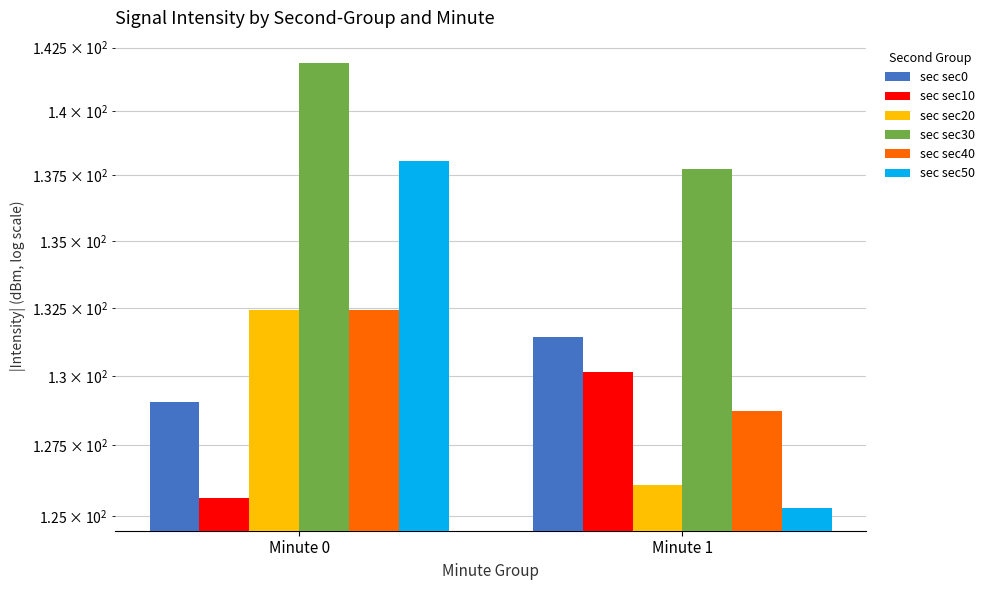

What are all the series names shown in the legend?

sec sec0, sec sec10, sec sec20, sec sec30, sec sec40, sec sec50